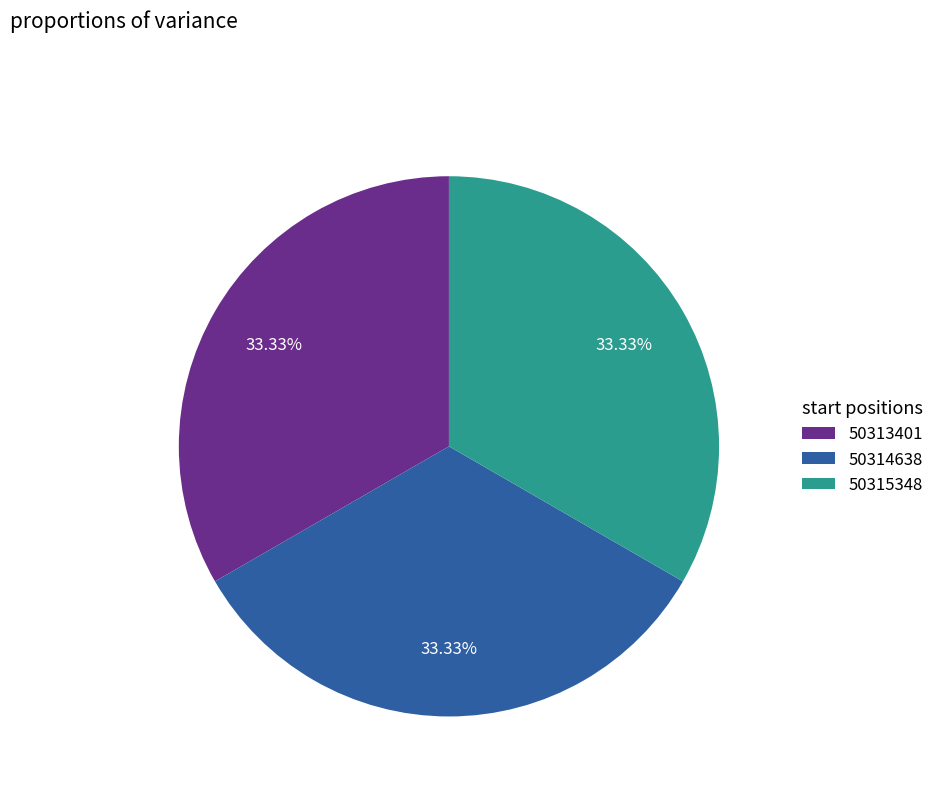

What percentage is NOT represented by 50315348?

66.7%